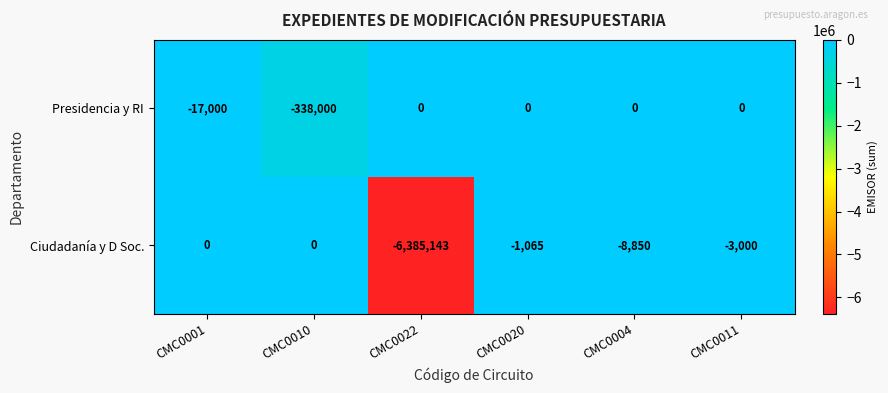

Reading left to right, extract all data points from this chart.

Presidencia y RI: -17000	-338000	0	0	0	0
Ciudadanía y D Soc.: 0	0	-6385143	-1065	-8850	-3000